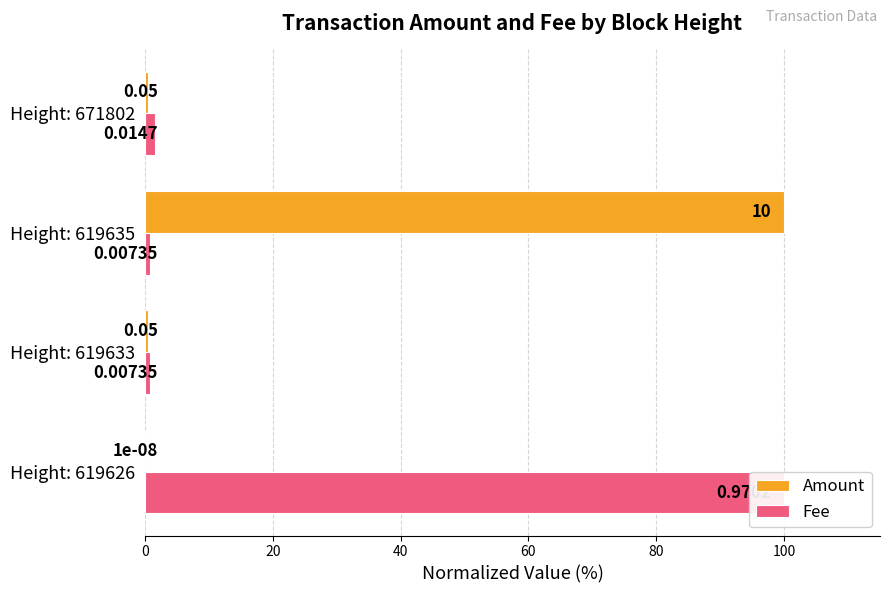

What are all the series names shown in the legend?

Amount, Fee